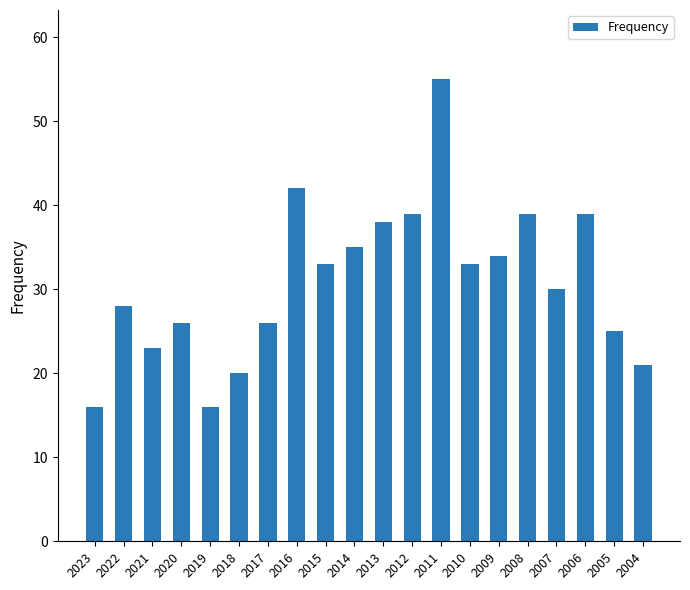

How many bars are there in total?

20